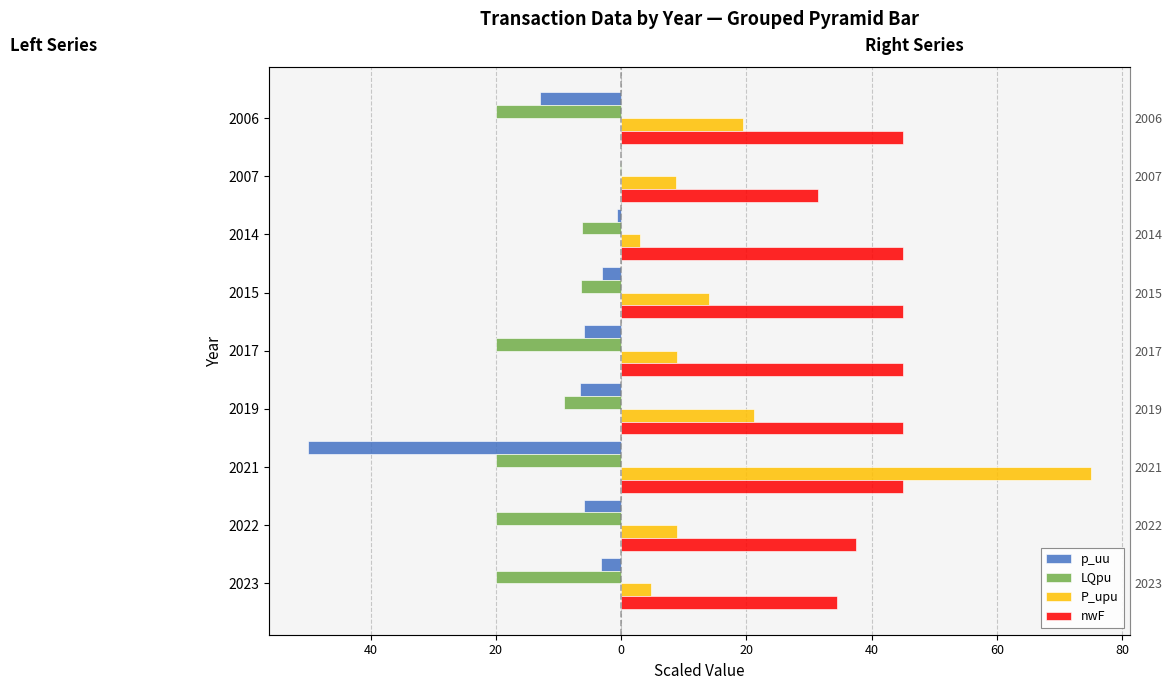

Which series has the largest range (max minus min)?

P_upu